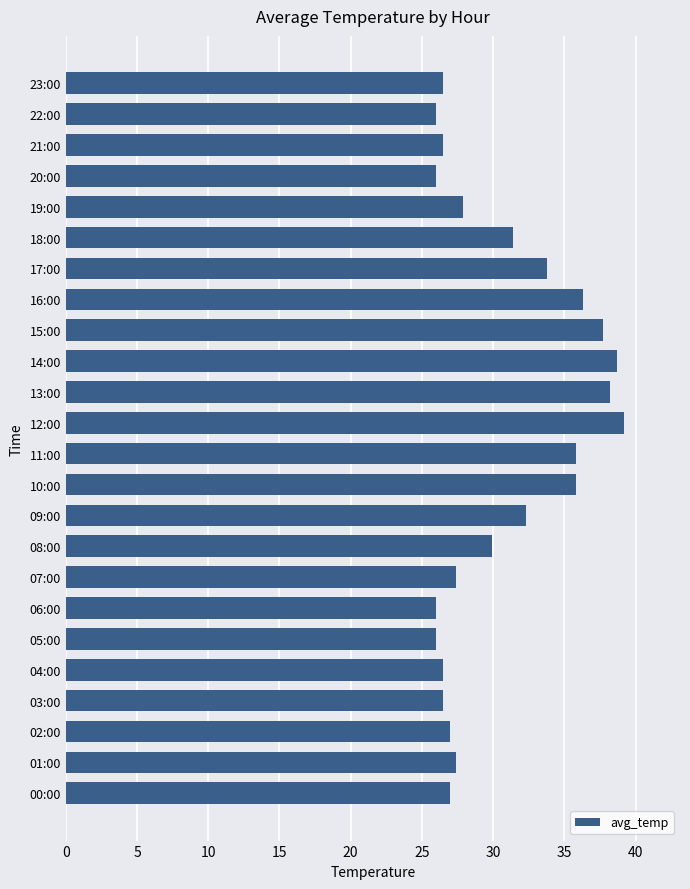

Does the chart contain any negative values?

No